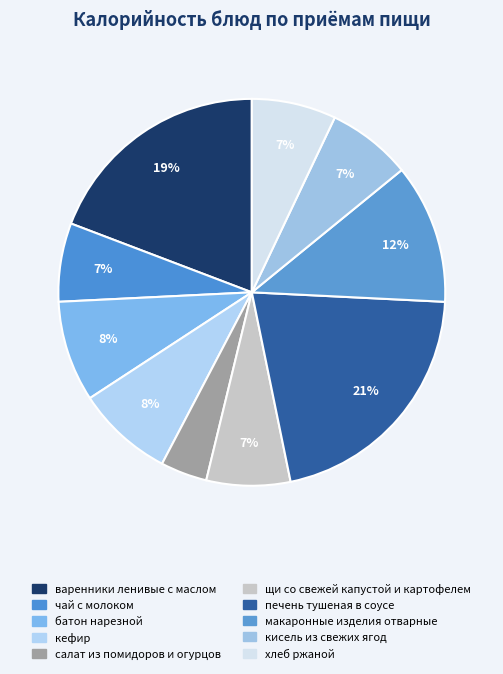

How many slices are in this pie chart?

10